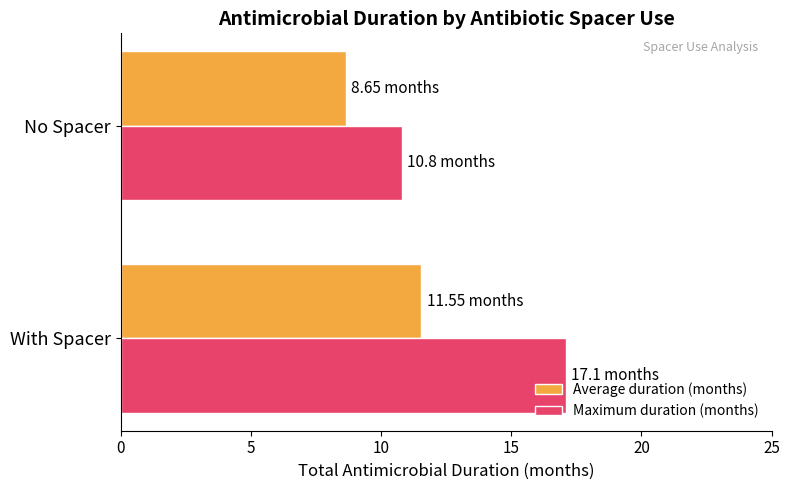

What is the greatest value displayed?

17.1